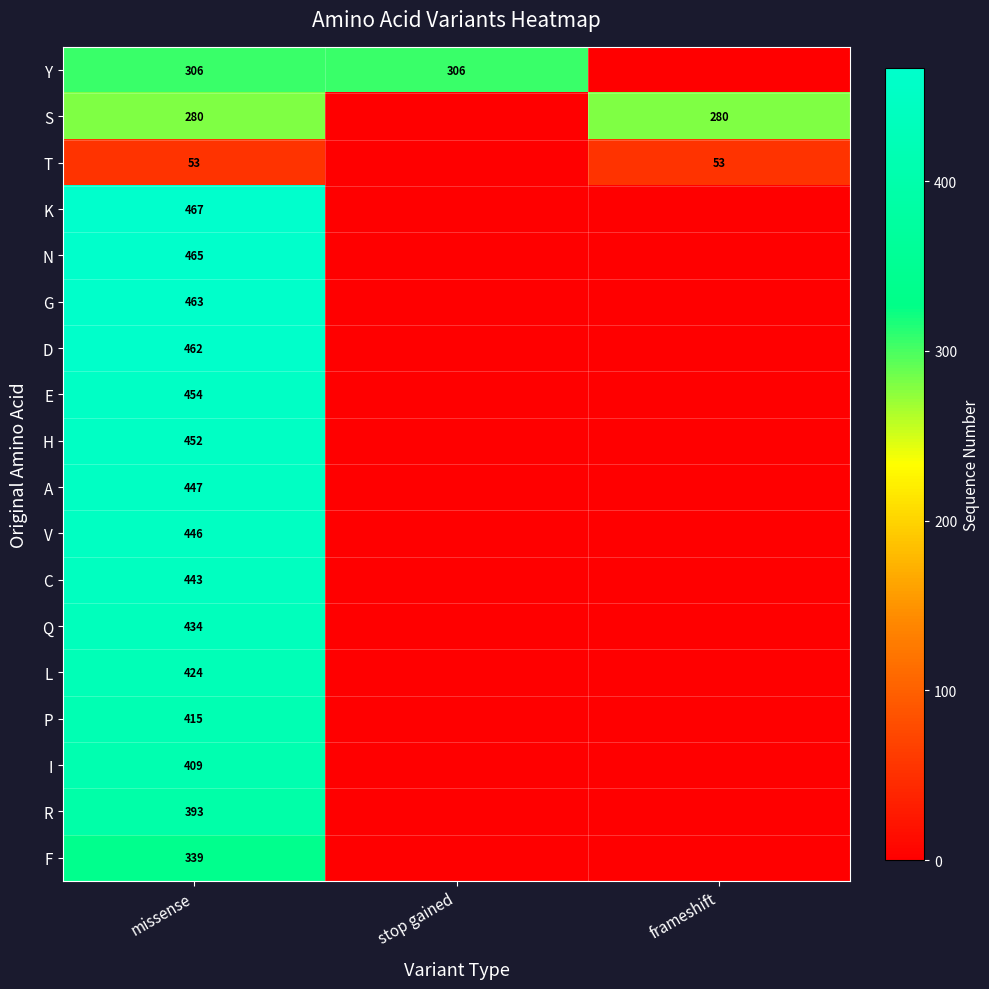

Rank the series at missense from lowest to highest value.

T, S, Y, F, R, I, P, L, Q, C, V, A, H, E, D, G, N, K